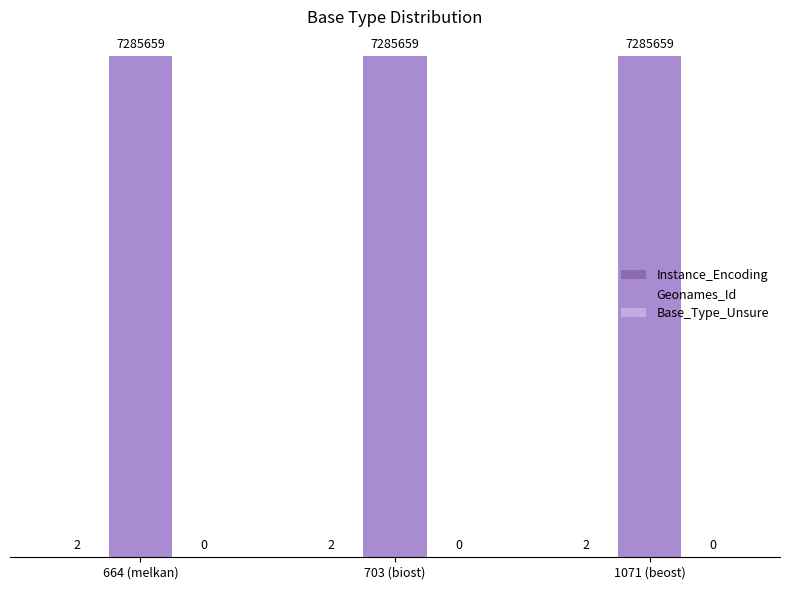

Is the value of Geonames_Id at 1071 (beost) greater than the value of Instance_Encoding at 703 (biost)?

Yes